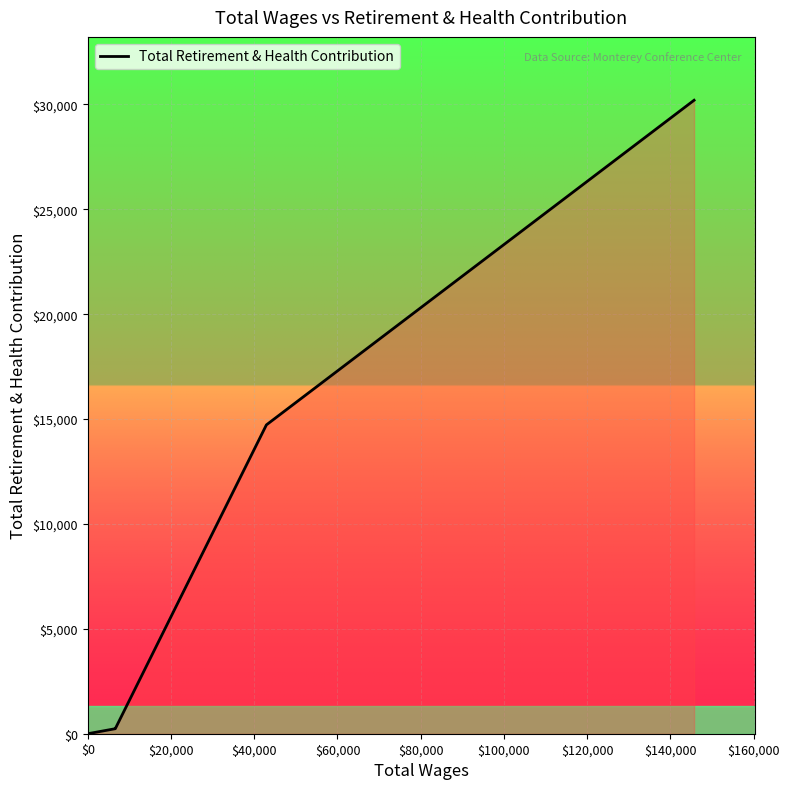

What is the sum of all values?

45395